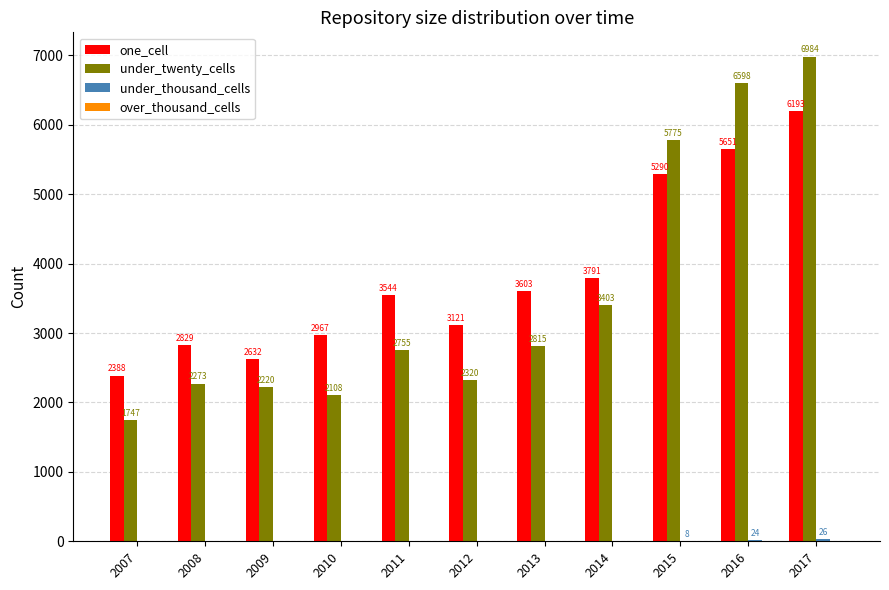

Count the number of data series in this chart.

3